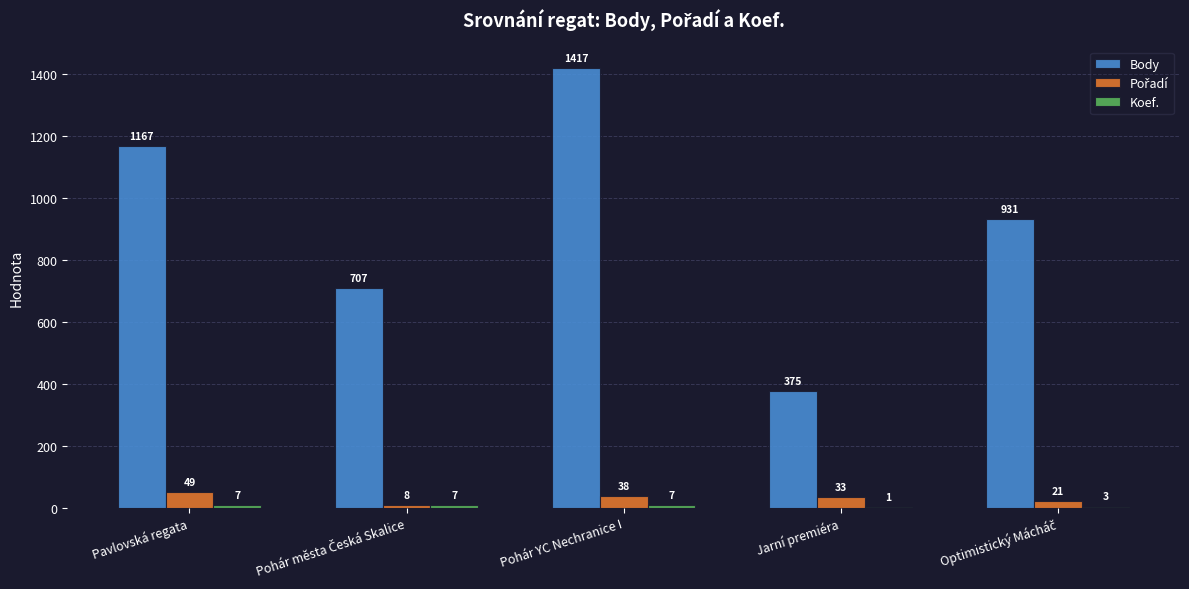

At which category is the sum across all series the highest?

Pohár YC Nechranice I